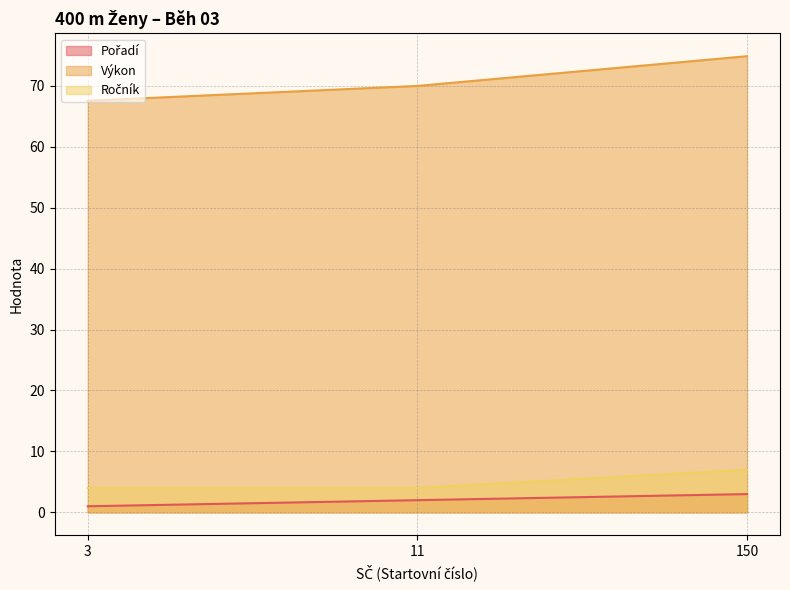

Does the chart display data point markers on the line(s)?

No